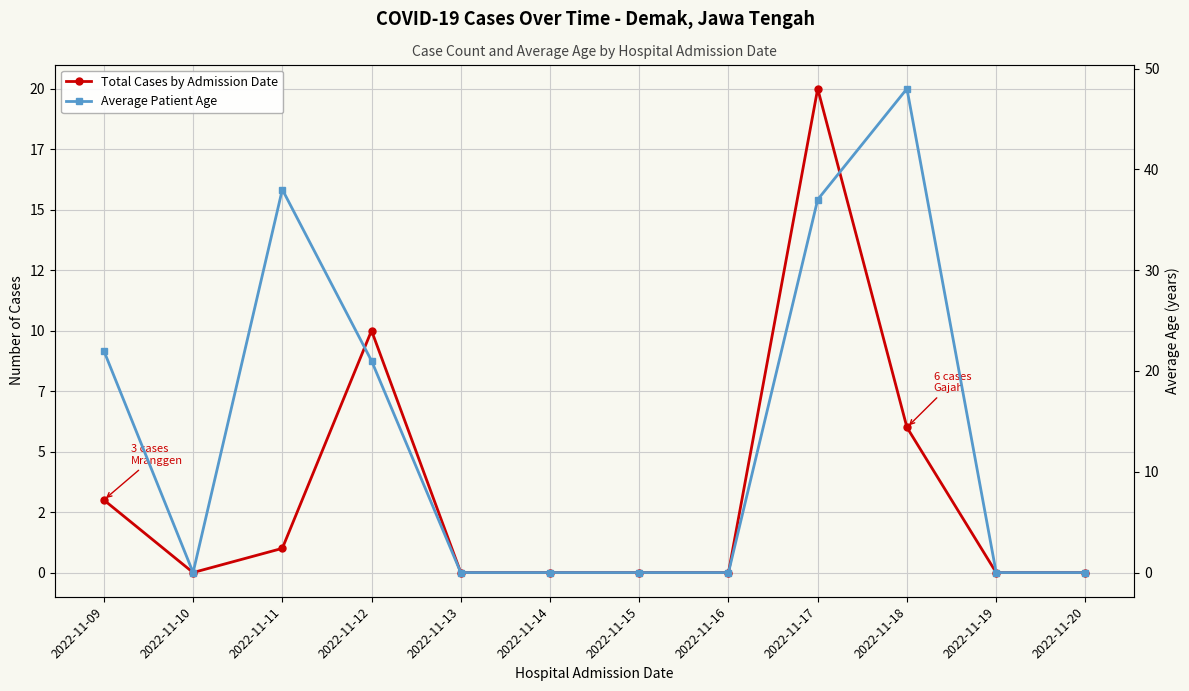

At 2022-11-11, list the series in order from largest to smallest.

Average Patient Age, Total Cases by Admission Date